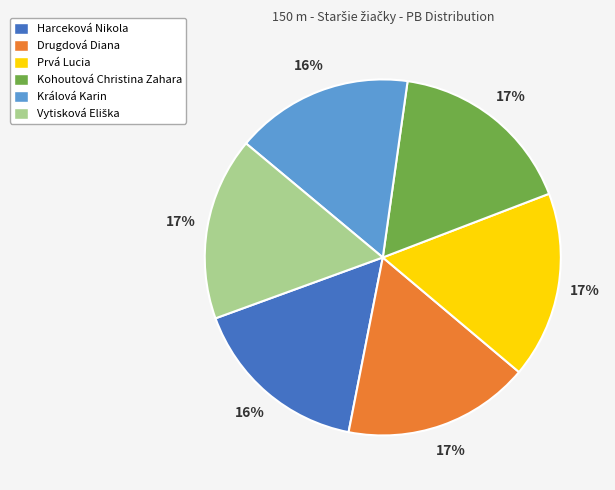

How many segments does this pie chart have?

6